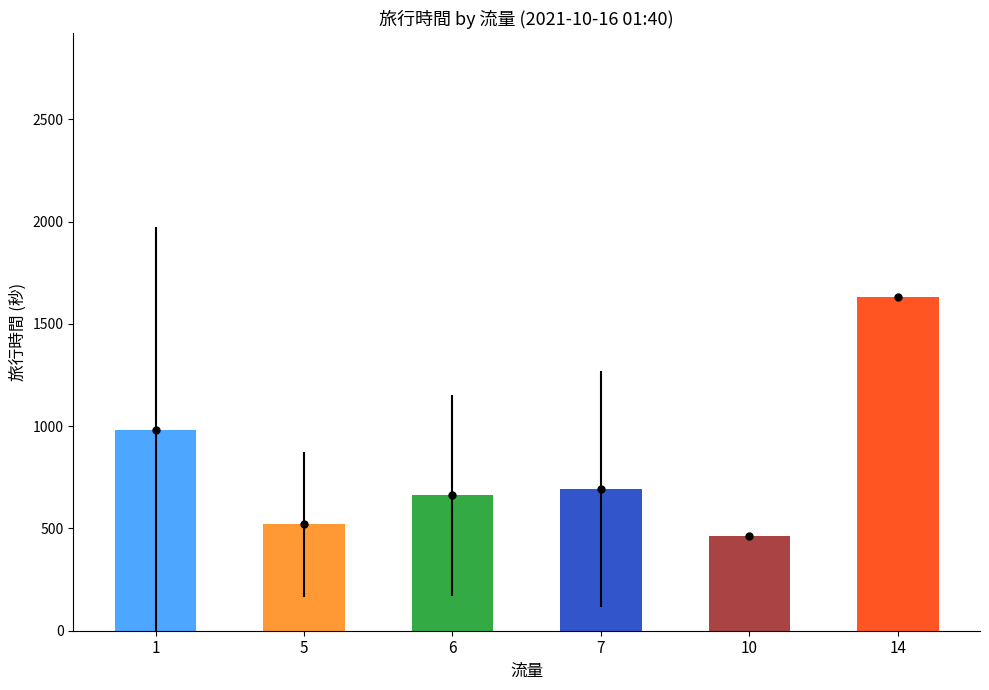

What is the smallest value displayed?

465.0